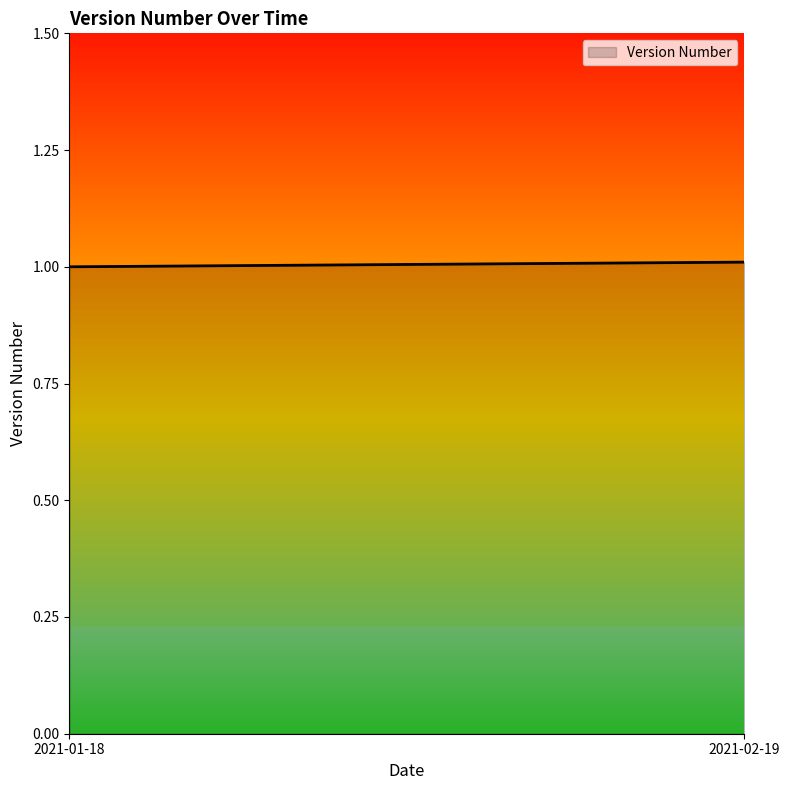

How many values are between 1 and 2?

2